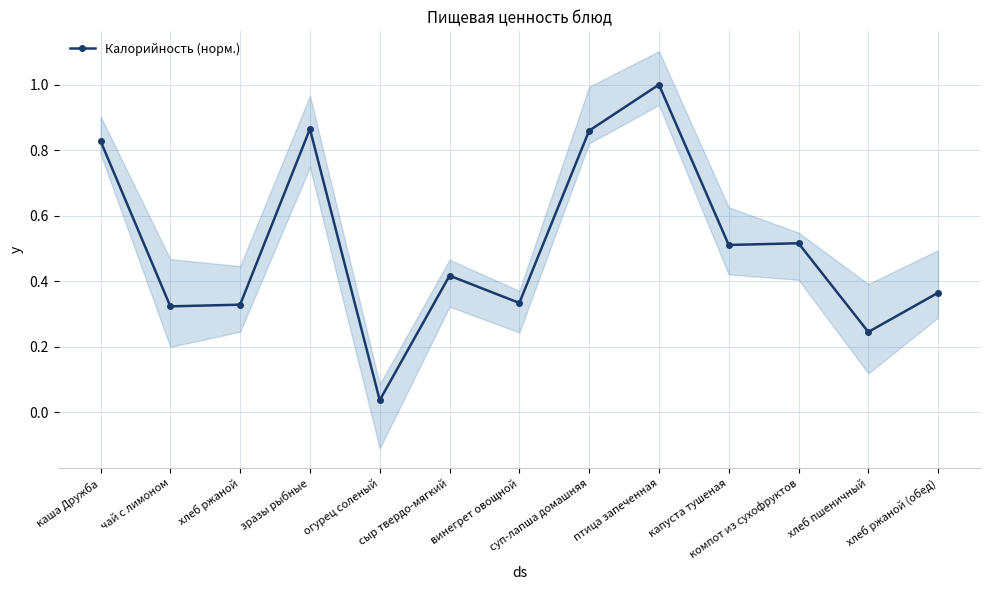

What is the sum of all values?

6.6